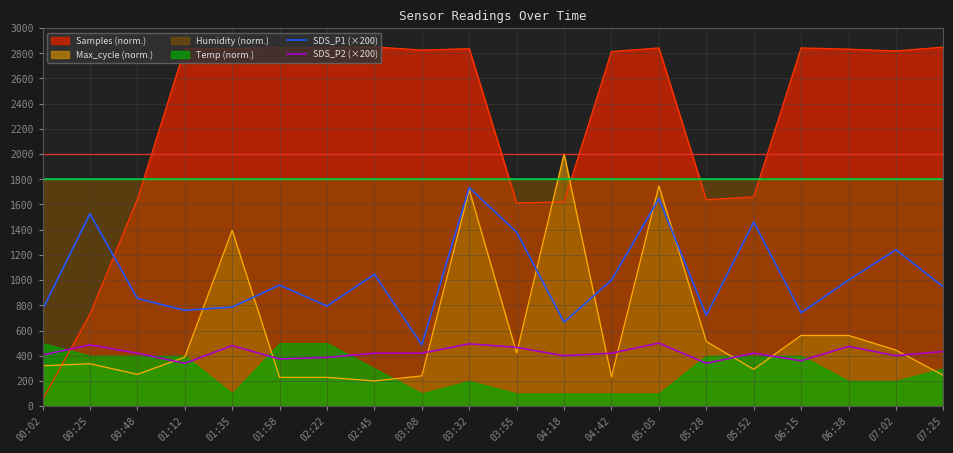

The value of SDS_P2 (×200) at 01:35 is 480.0. True or false?

True